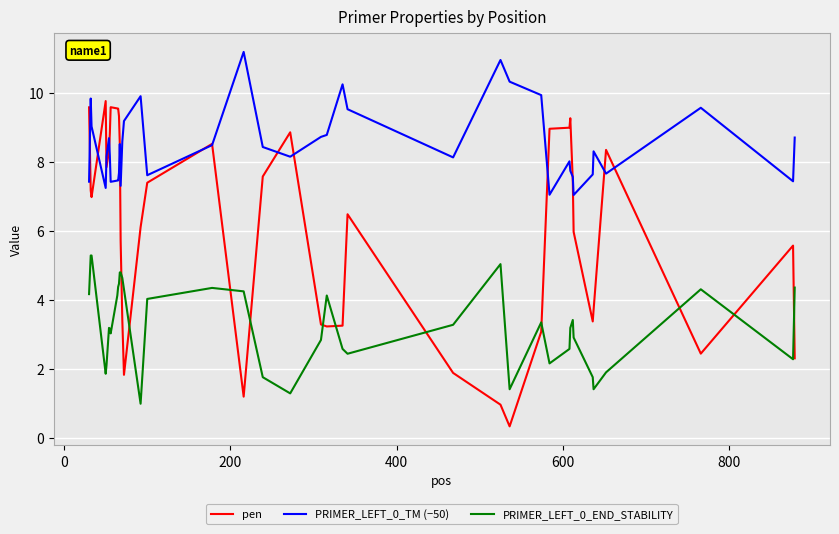

Which series has the largest total across all categories?

PRIMER_LEFT_0_TM (−50)